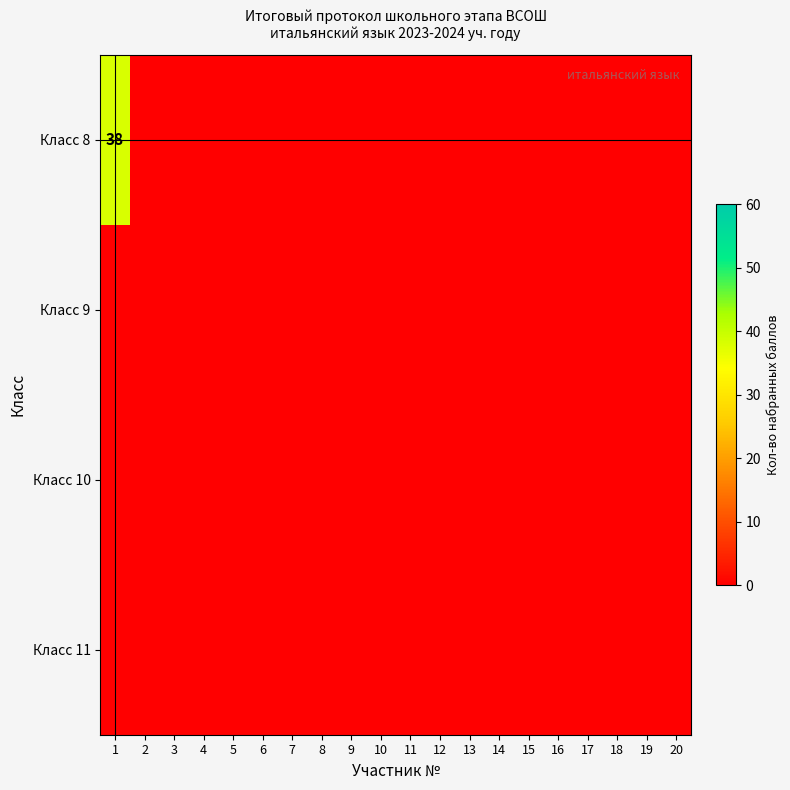

Where is Класс 8 nearest to the value 19?

1